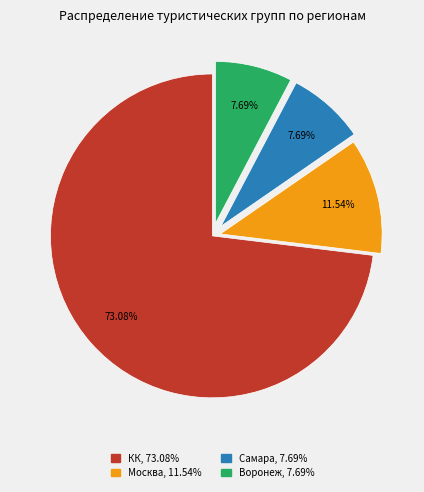

Is there a majority slice in this chart?

Yes